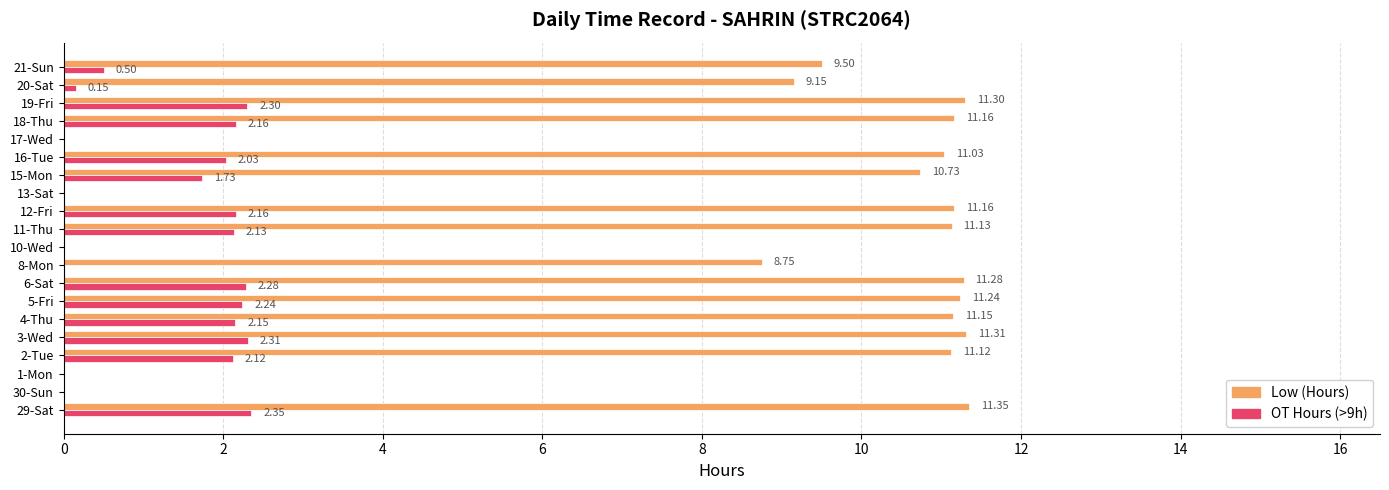

Is the value of Low (Hours) at 20-Sat greater than the value of OT Hours (>9h) at 4-Thu?

Yes